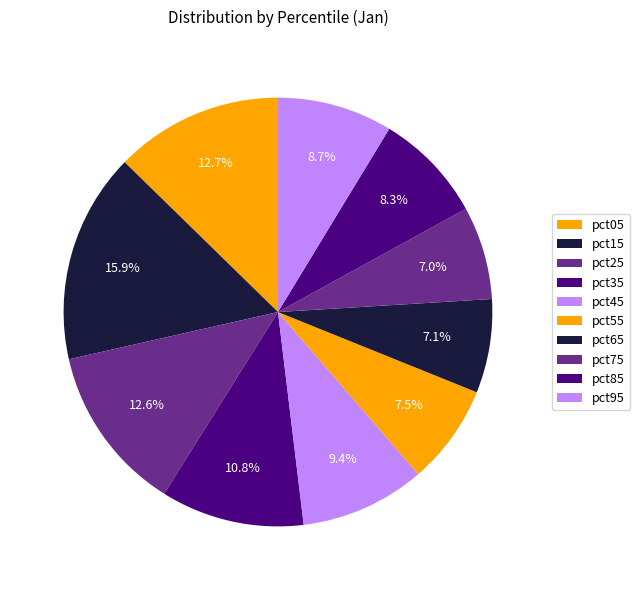

To the nearest percent, what percentage of the pie is pct75?

7%